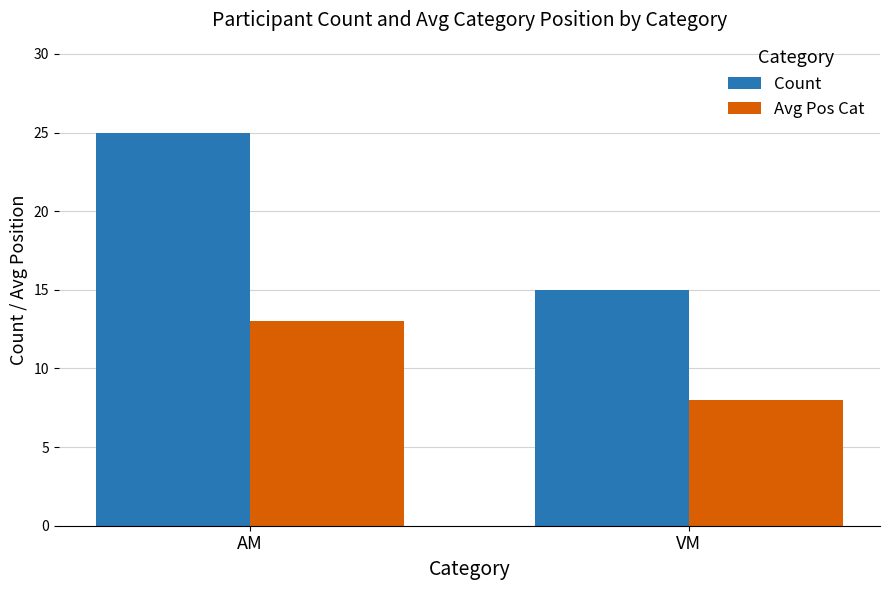

The Count series shows 16 at AM. True or false?

False